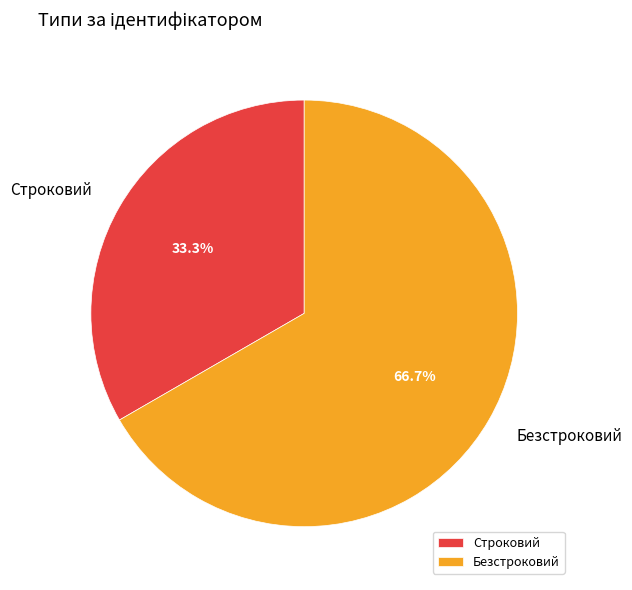

What is the largest slice in the pie chart?

Безстроковий